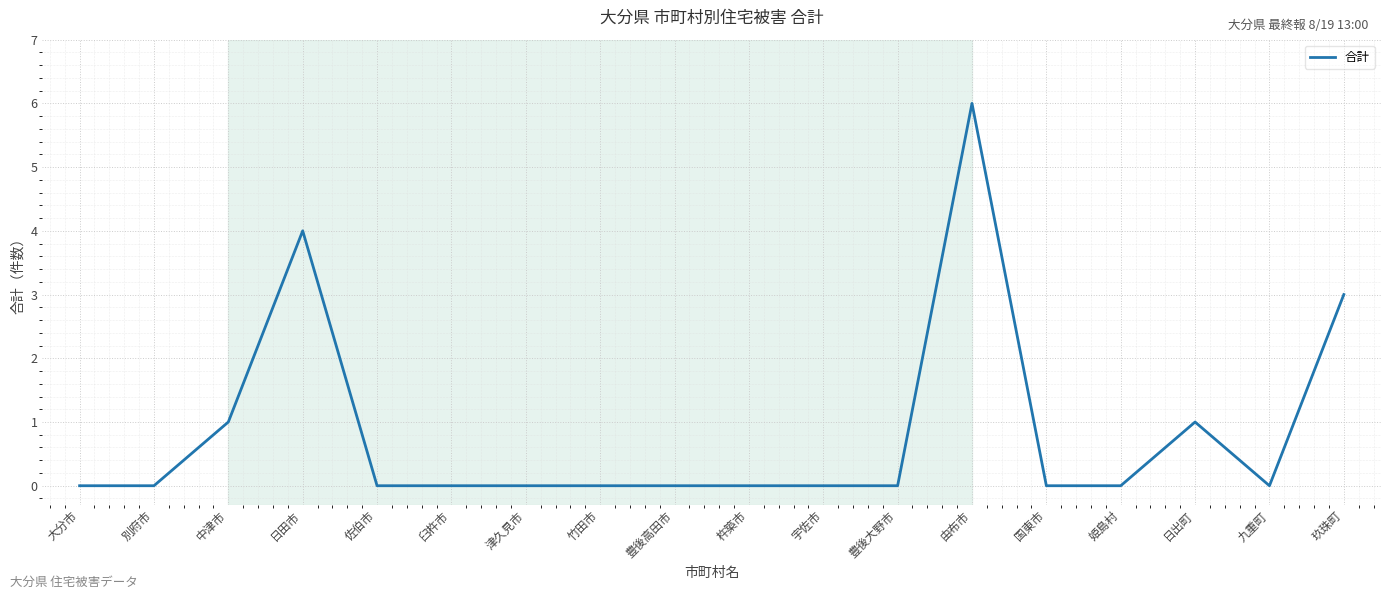

What is the difference between the second highest and minimum values?

4